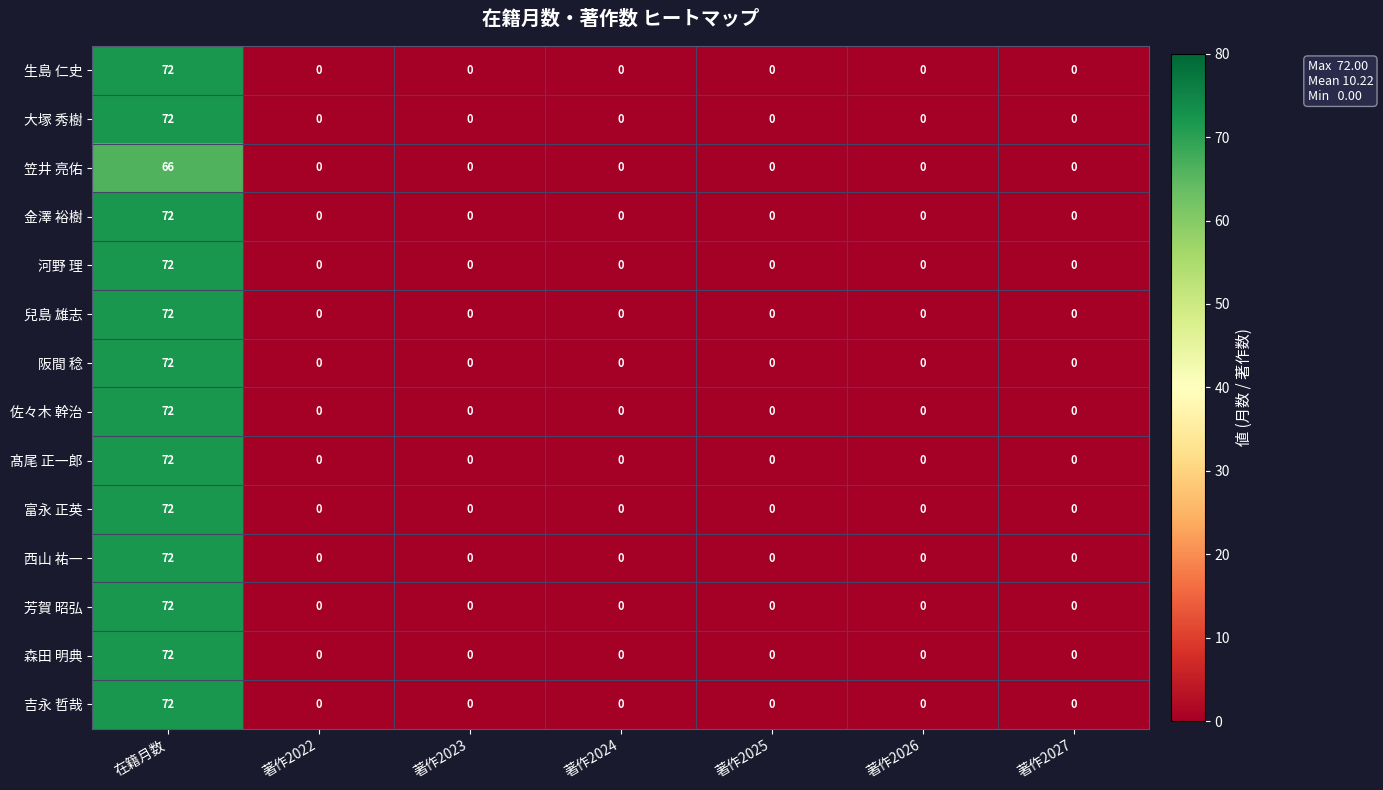

Which category has the highest value in the 富永 正英 series?

在籍月数